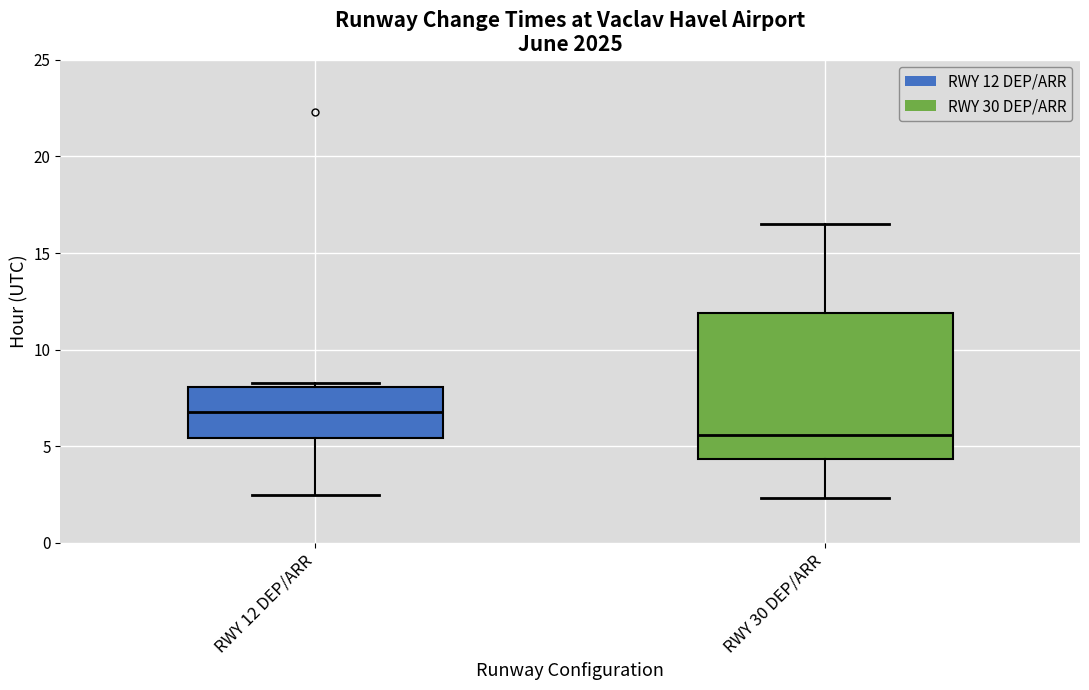

Which box's median line is the lowest?

RWY 30 DEP/ARR